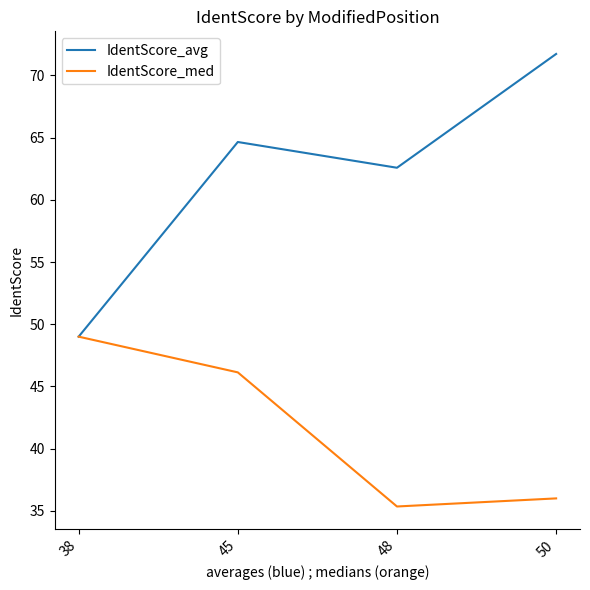

What is the difference between the second highest and second lowest values in the IdentScore_avg series?

2.1